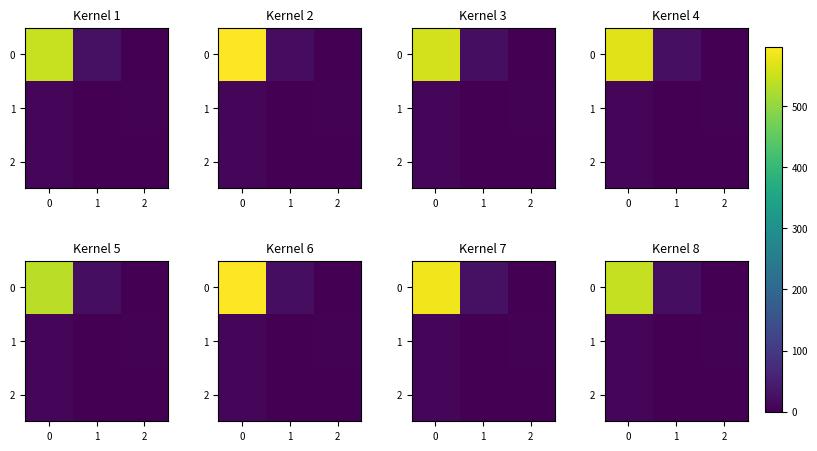

Is it true that 2 equals -4.2 at 1?

False